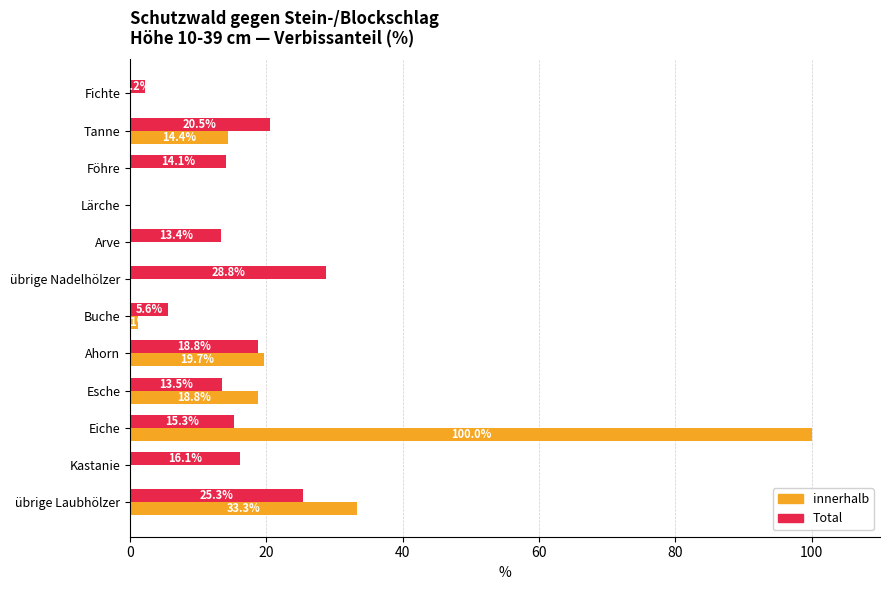

Which series has the largest total across all categories?

innerhalb